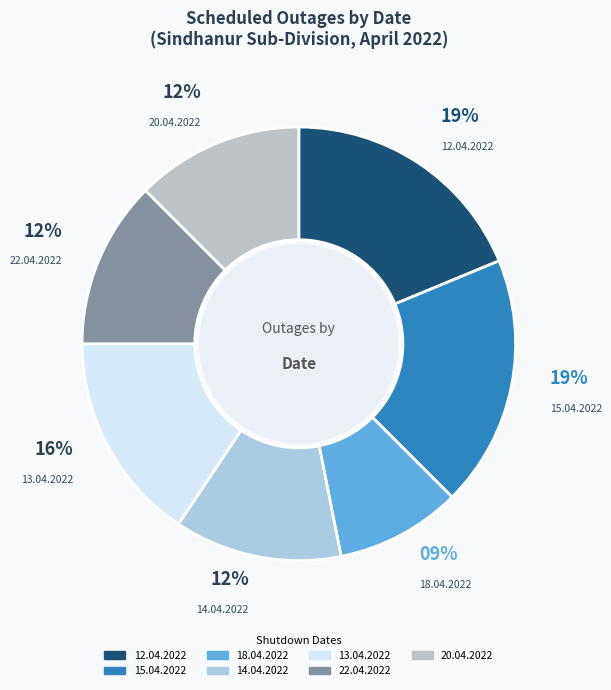

Is there any slice that represents more than half of the pie?

No